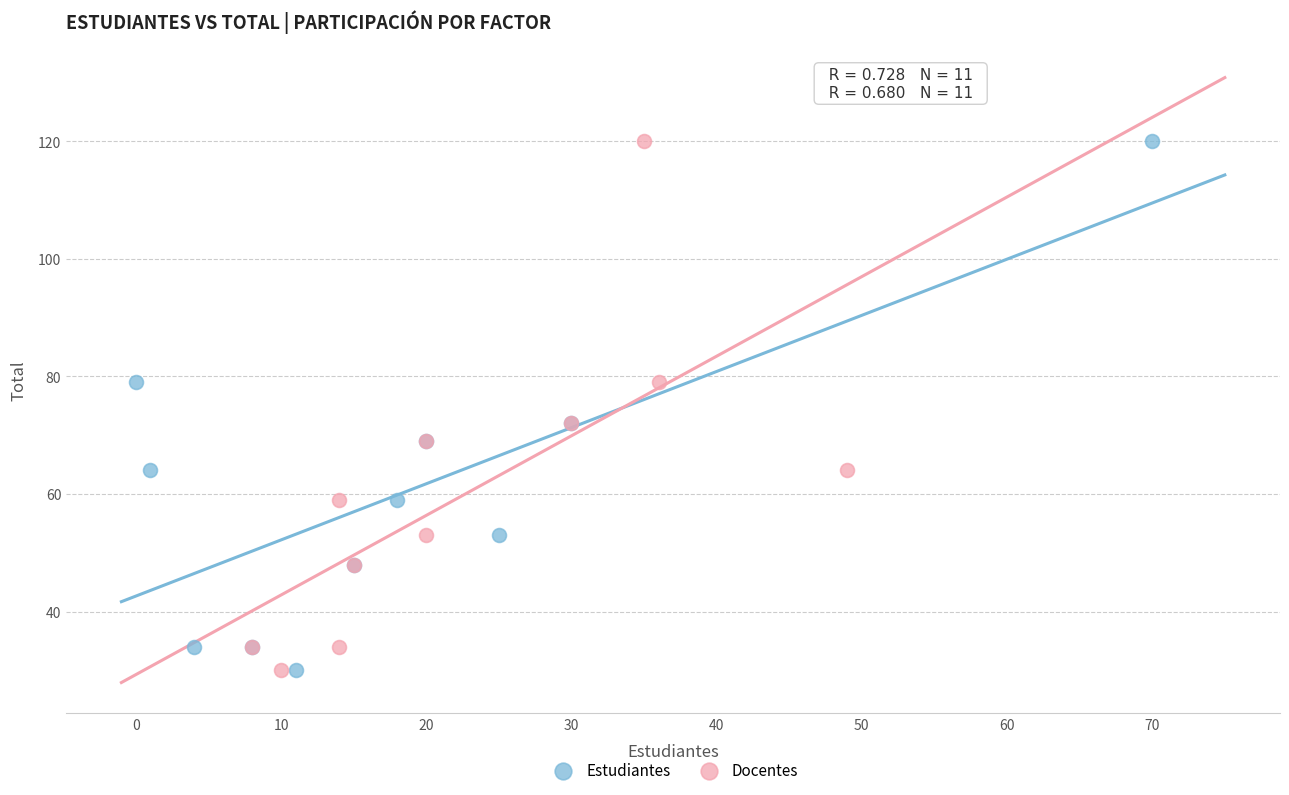

What are all the series names shown in the legend?

Estudiantes, Docentes